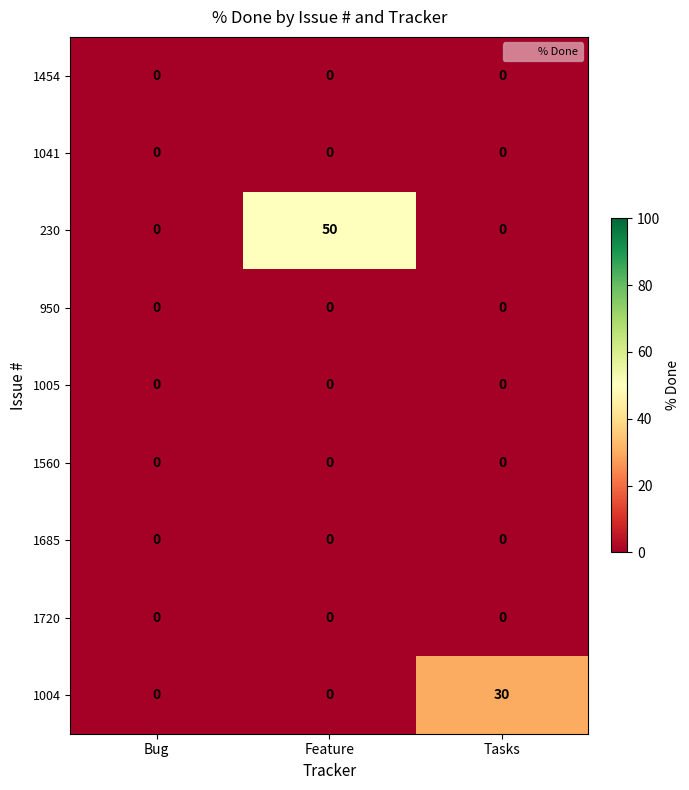

What is the difference between the highest and lowest values at Feature?

50